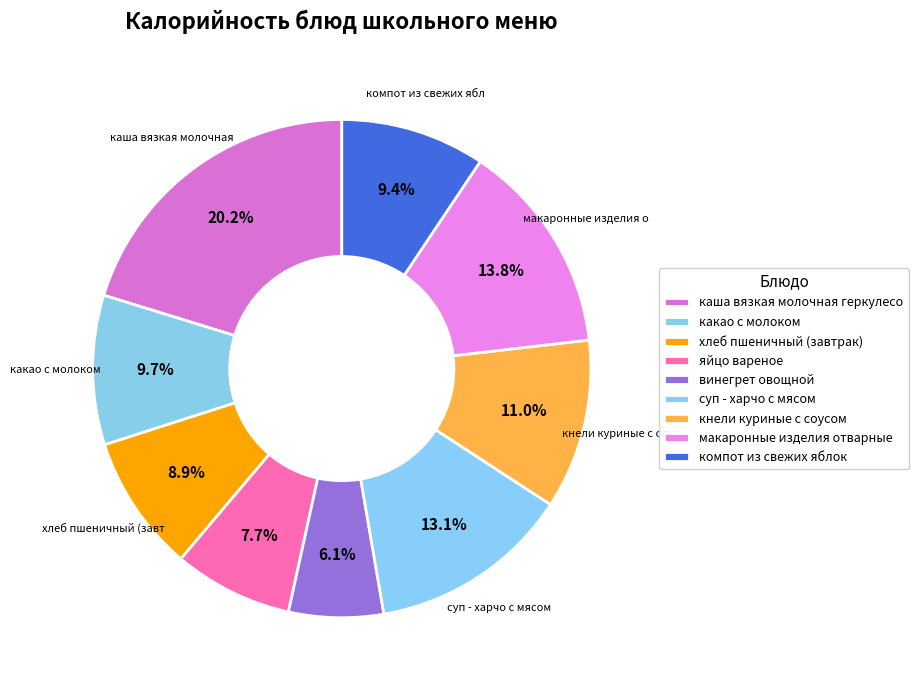

Is хлеб пшеничный (завтрак) the majority of the pie?

No